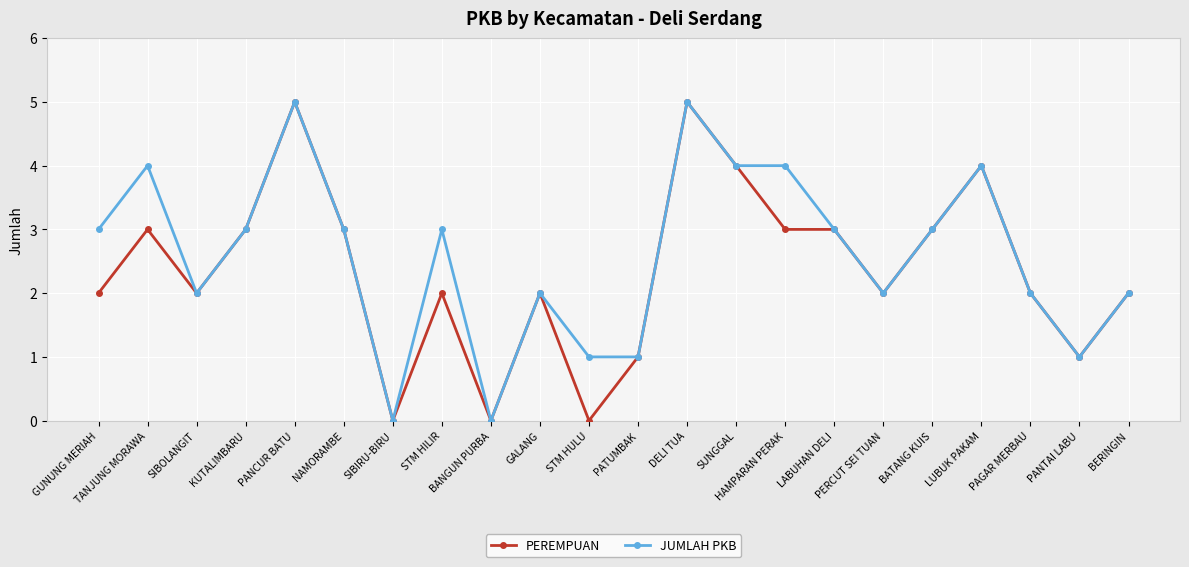

True or false: PEREMPUAN has more than 0 points higher than both neighbors.

True